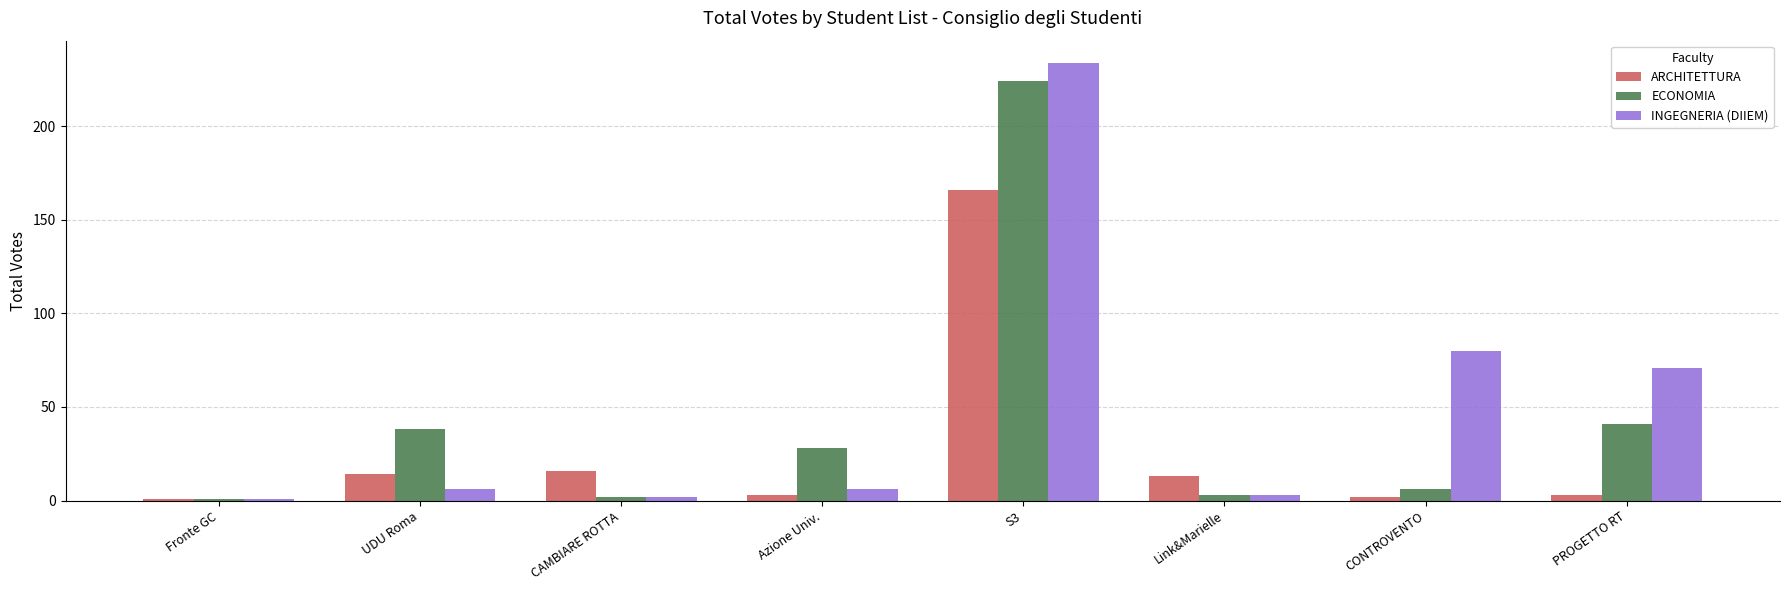

Which series has the largest range (max minus min)?

INGEGNERIA (DIIEM)